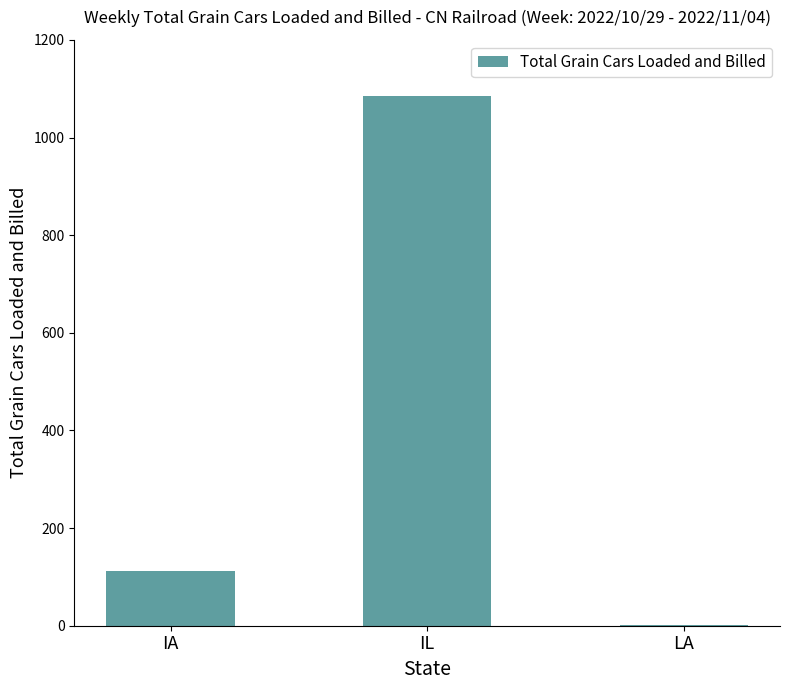

True or false: the data shows 1086 at IL.

True